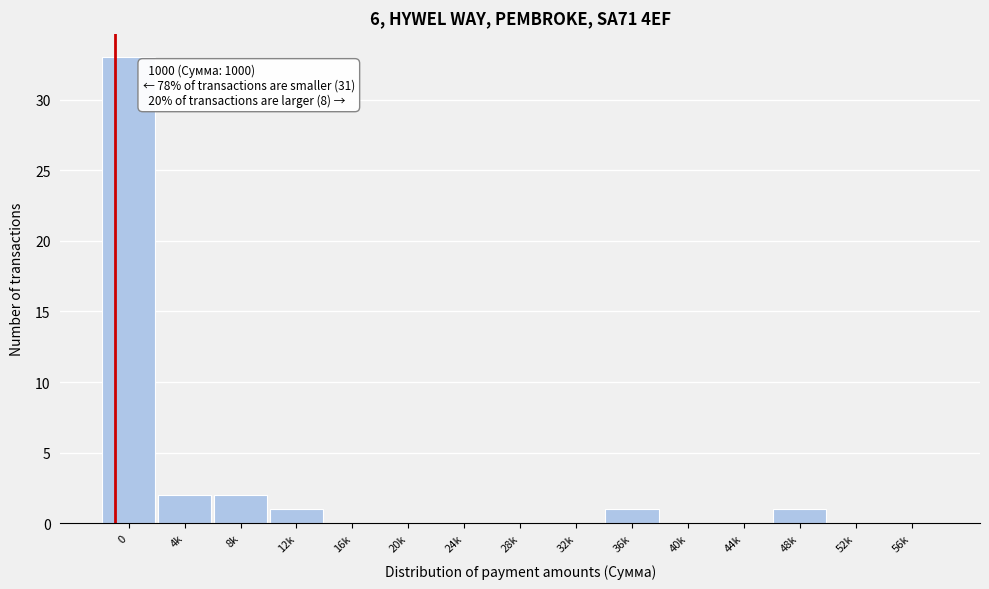

Reading right to left, what are all the values shown in this chart?

56k=0	52k=0	48k=1	44k=0	40k=0	36k=1	32k=0	28k=0	24k=0	20k=0	16k=0	12k=1	8k=2	4k=2	0=33